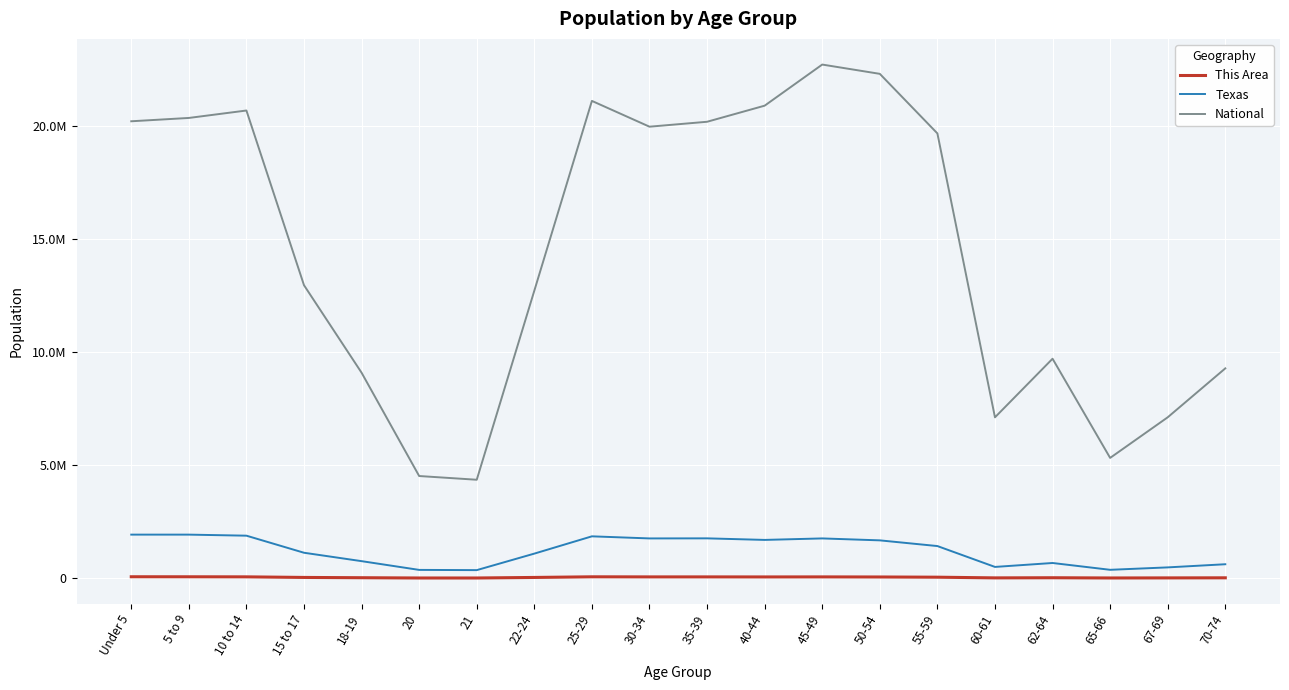

What is the difference between the maximum and second lowest values in the Texas series?

1559433